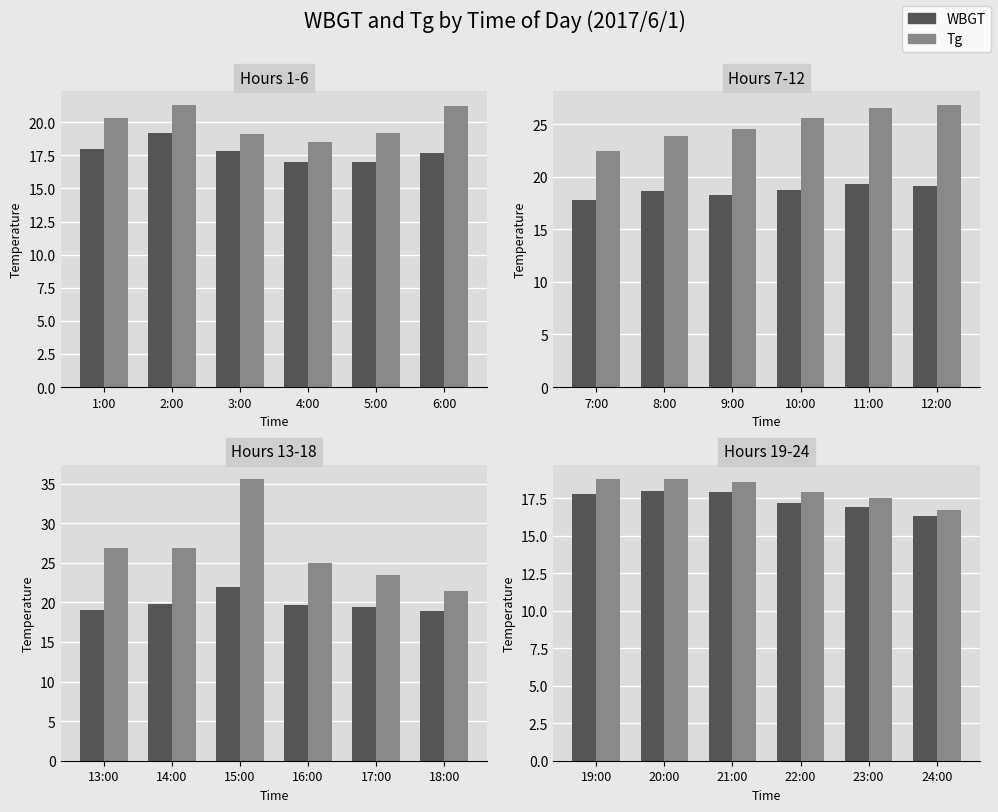

What is the approximate value of WBGT at 19:00?

17.8